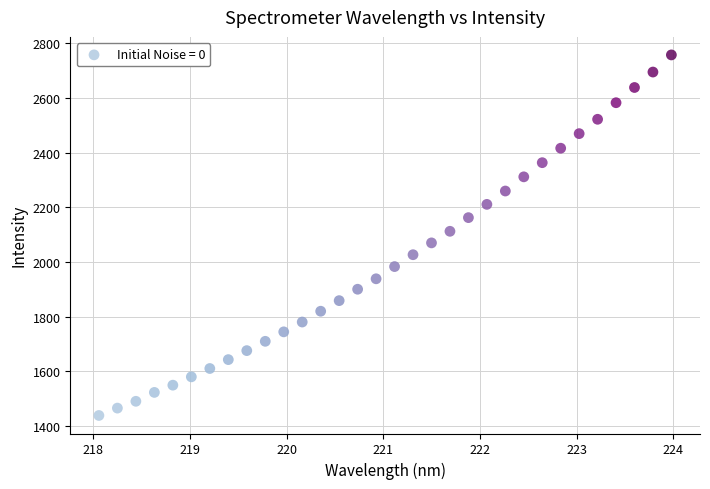

What is the range of X values (max minus min)?

5.9